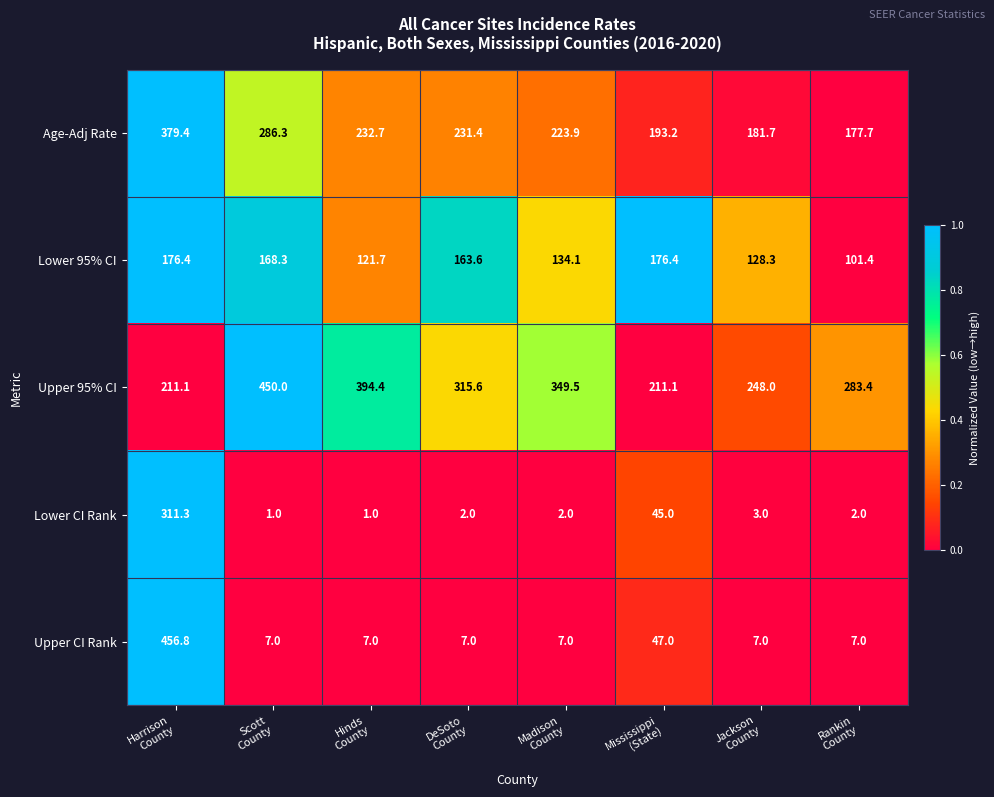

What is the sum of all Lower CI Rank values?

367.3